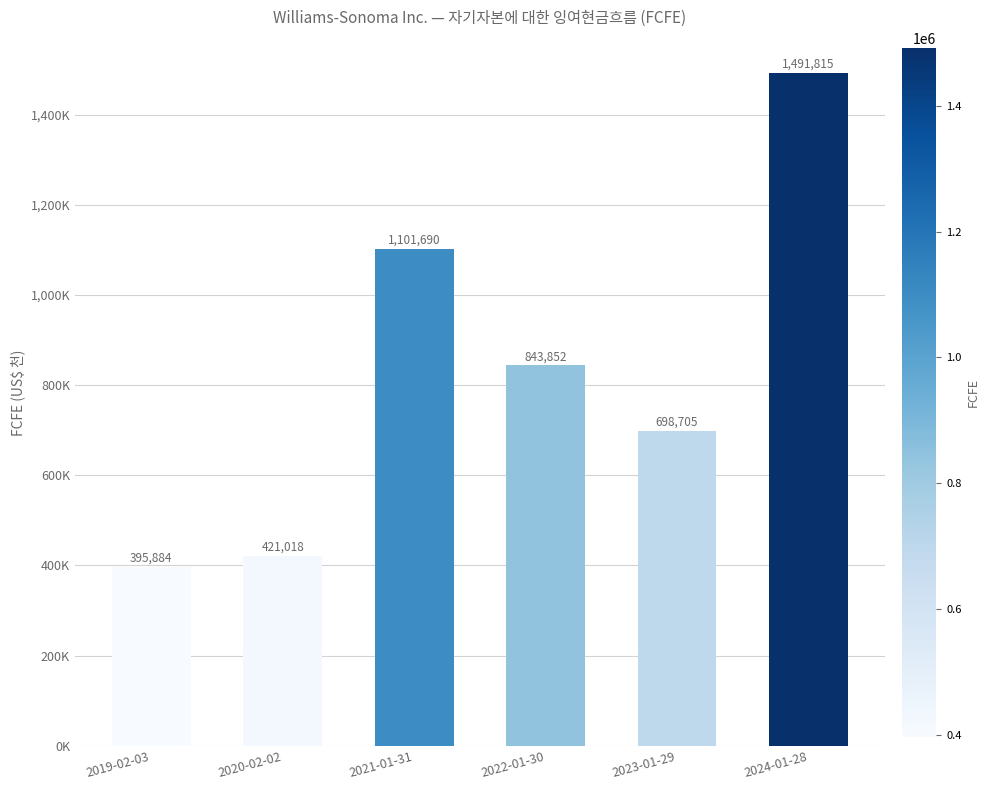

Reading right to left, list all the values displayed in this chart.

1491815	698705	843852	1101690	421018	395884